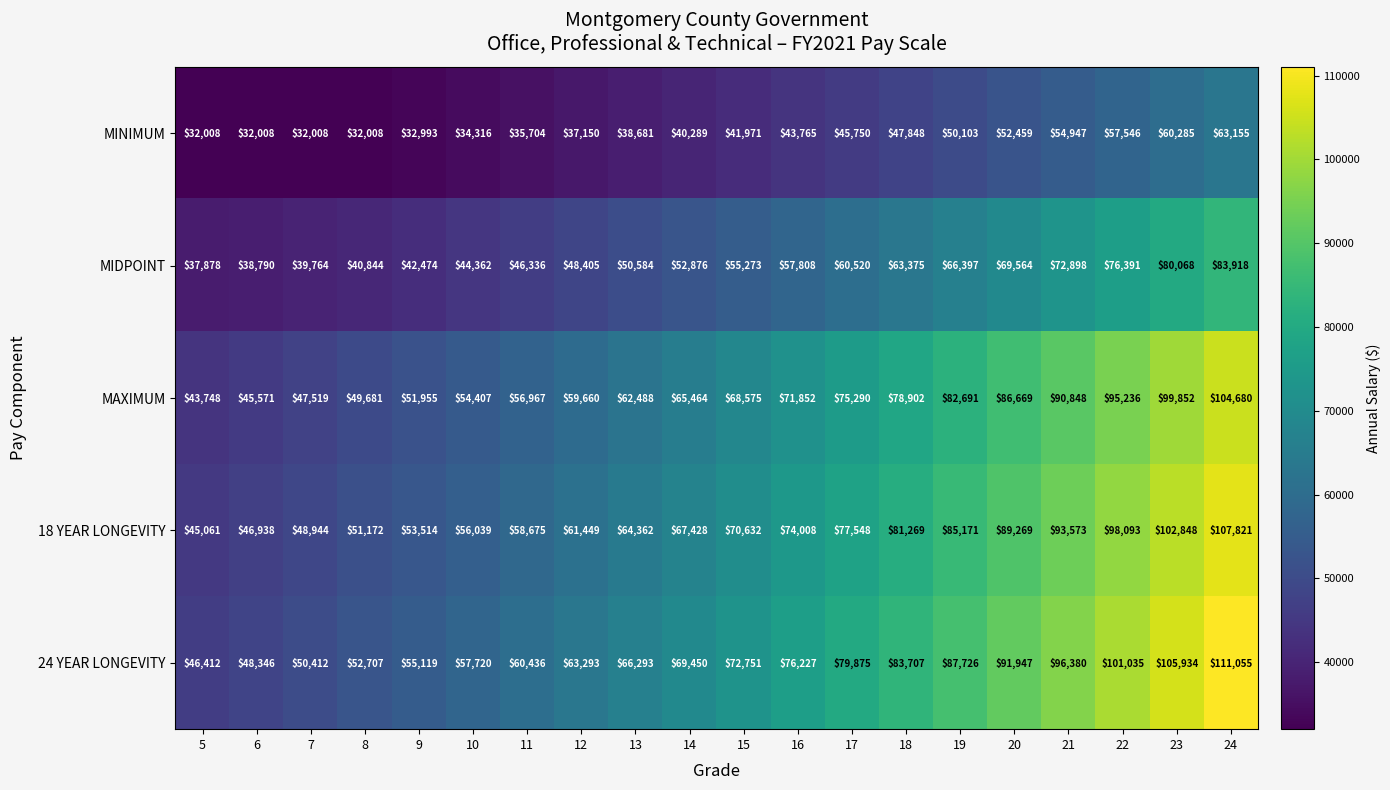

What is the maximum value for 24 YEAR LONGEVITY?

111055